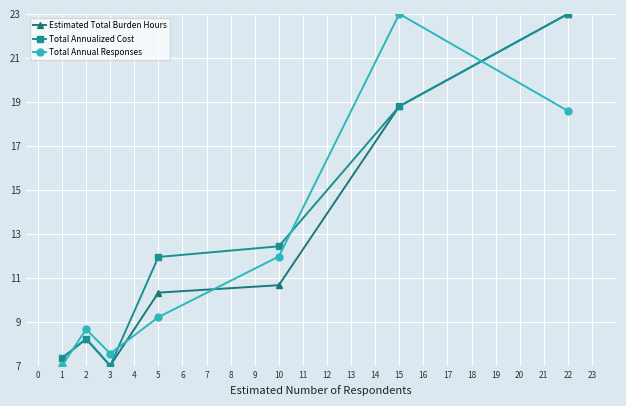

In Total Annualized Cost, how many points are higher than both neighbors (excluding endpoints)?

1